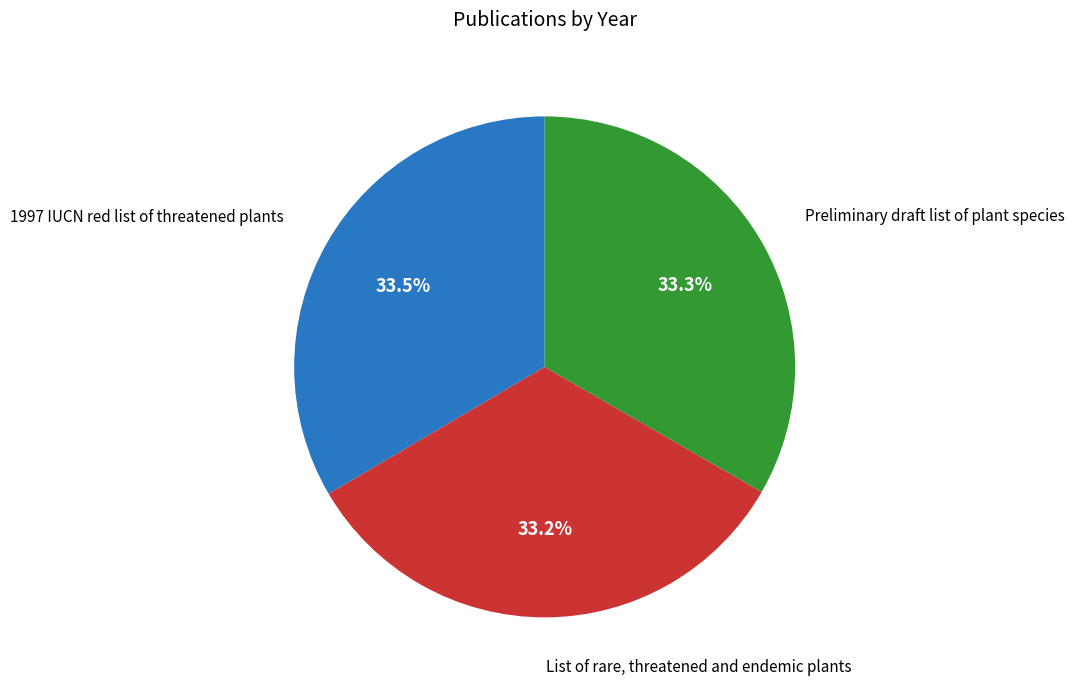

Does any single category account for the majority?

No